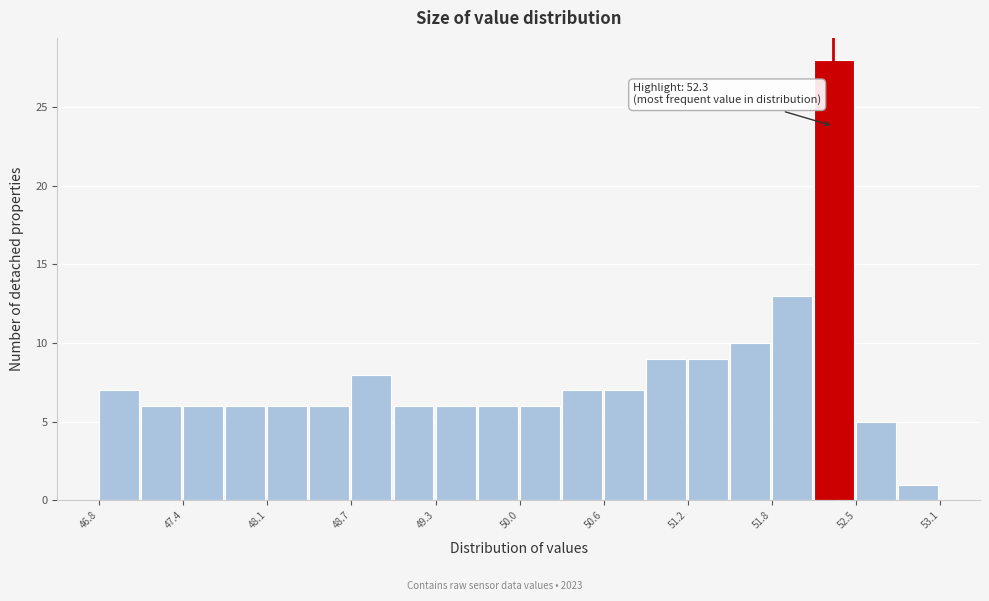

Read against the x-axis, roughly where is the centre of the tallest bar?

52.3